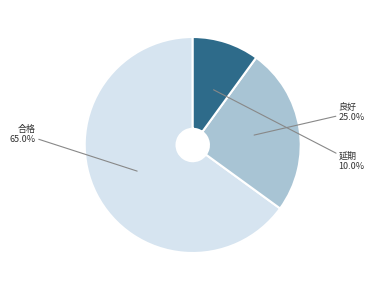

Does any single category account for the majority?

Yes